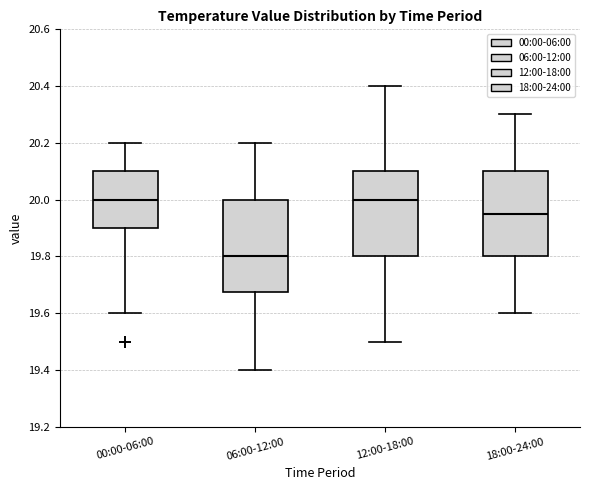

Reading left to right, read every box against the y-axis: the position of its median line, the range the box covers, and the ends of its whiskers. The values are not printed on the chart, so give them approximately, as read against the axis.

00:00-06:00: median 20.00, box 19.90 to 20.10, whiskers 19.60 to 20.20
06:00-12:00: median 19.80, box 19.68 to 20.00, whiskers 19.40 to 20.20
12:00-18:00: median 20.00, box 19.80 to 20.10, whiskers 19.50 to 20.40
18:00-24:00: median 19.96, box 19.80 to 20.10, whiskers 19.60 to 20.30